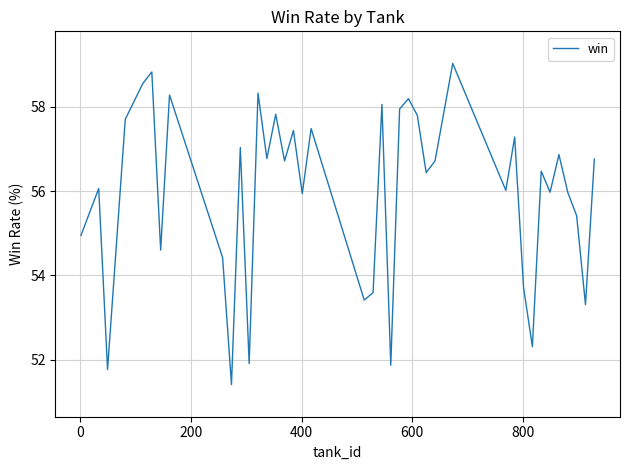

What is the difference between the maximum and minimum values?

7.6